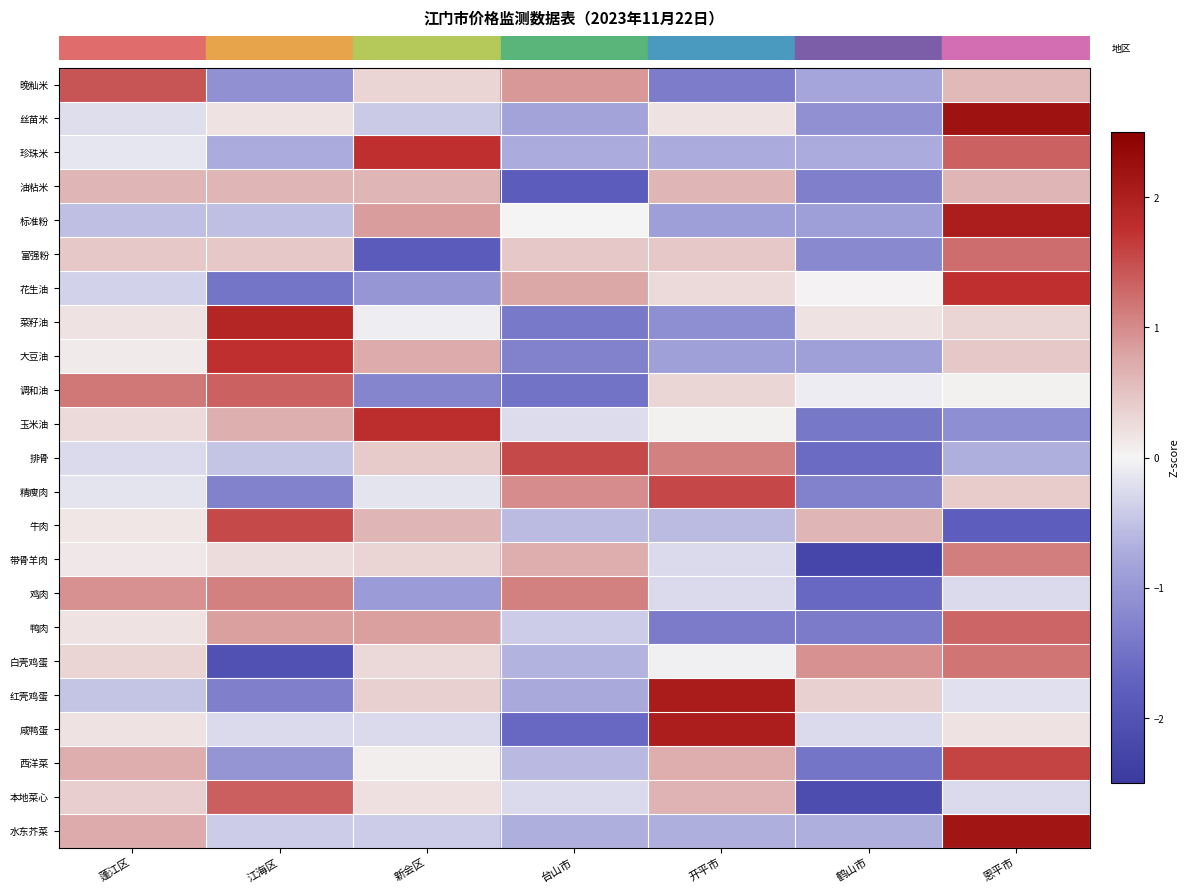

What is the spread (max minus min) of values at 新会区?

3.6